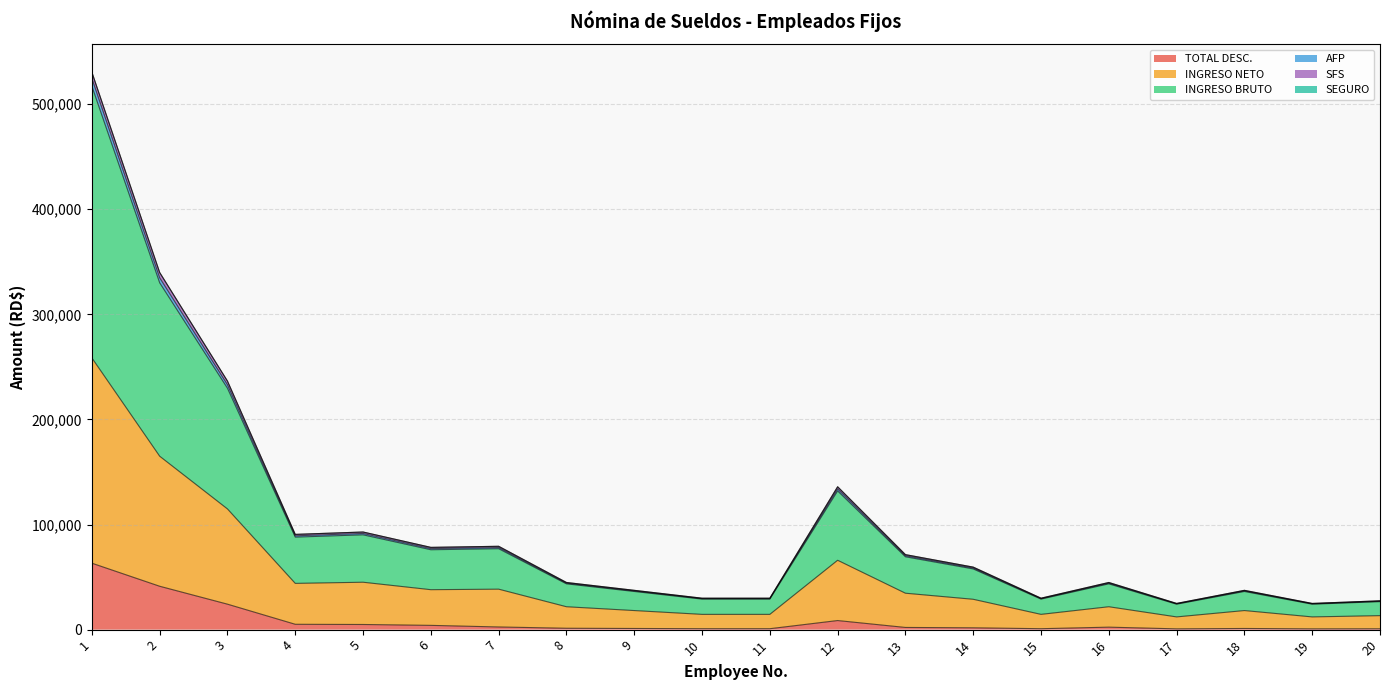

How many data points in SFS are less than 59481?

10